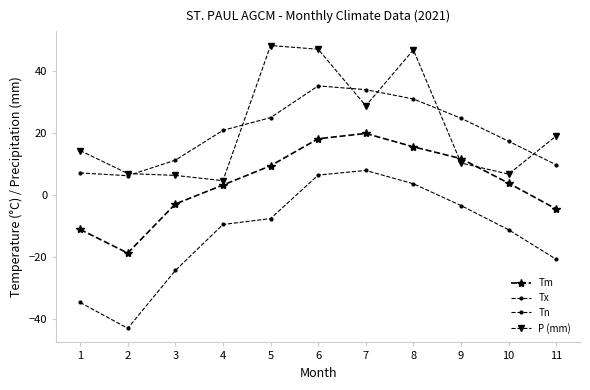

What is the average value of the Tm series?

4.0